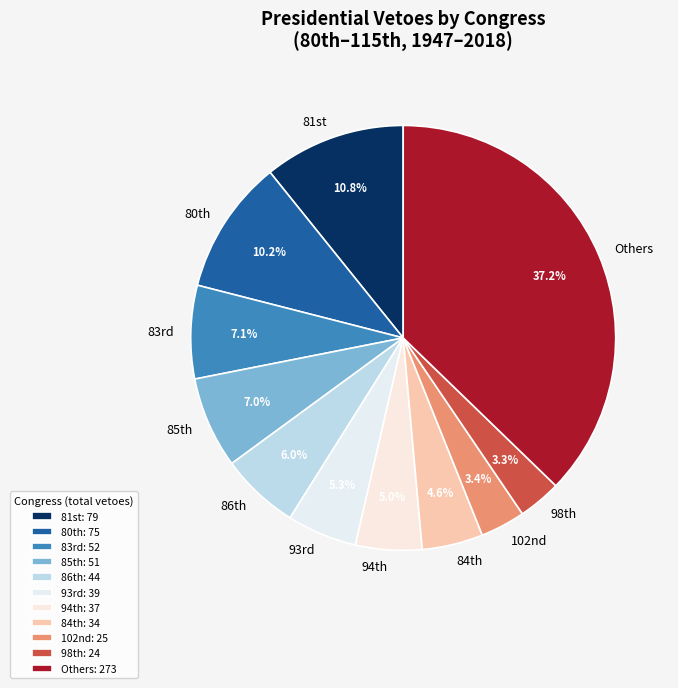

How many slices are in this pie chart?

11